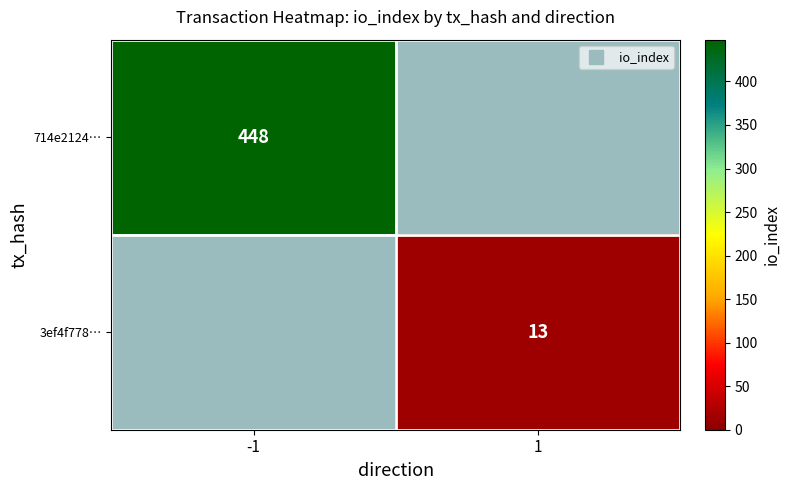

Which series has the largest range (max minus min)?

714e2124…